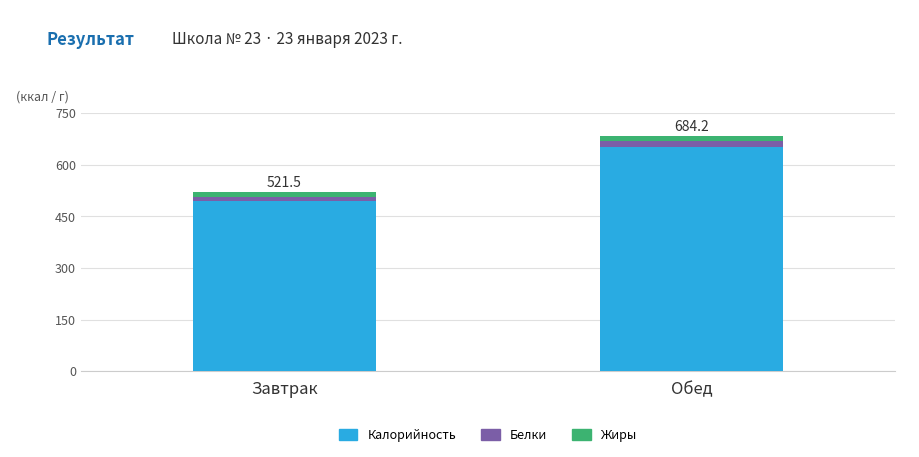

What is the total value across all series at Обед?

684.2